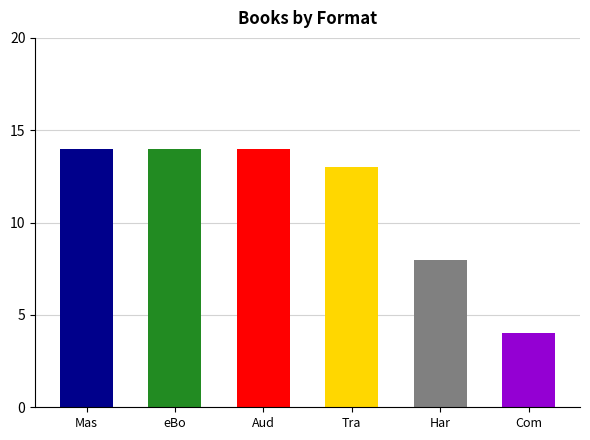

Rank the categories by value from highest to lowest.

Mas, eBo, Aud, Tra, Har, Com